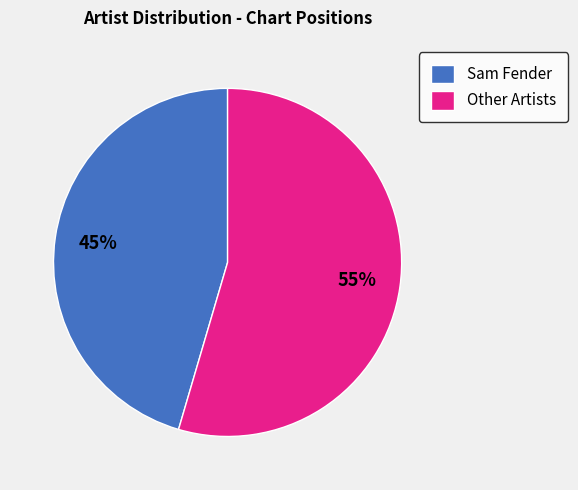

Is it true that Sam Fender is 32% of the pie?

False